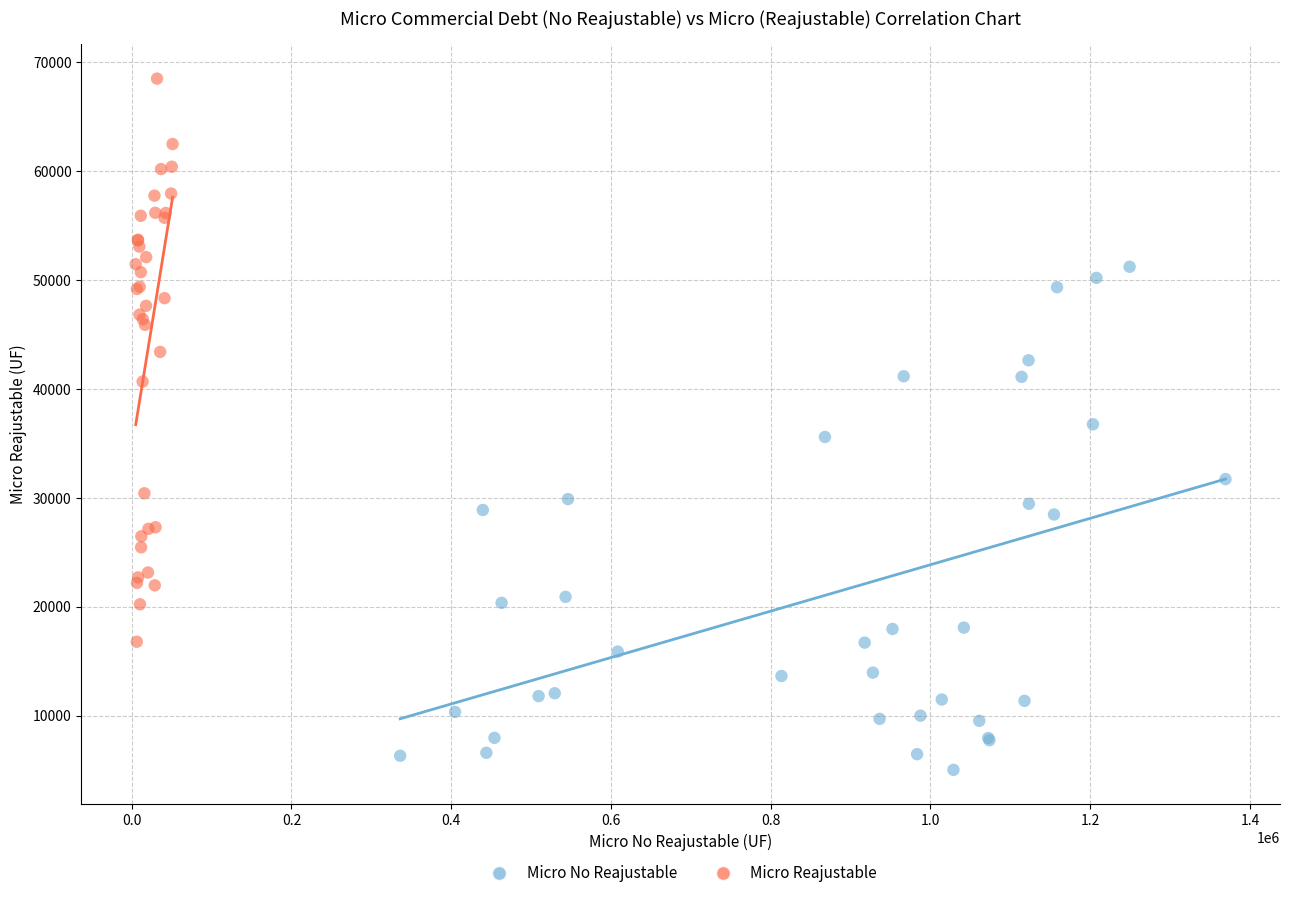

Which series contains the highest Y value?

Micro Reajustable